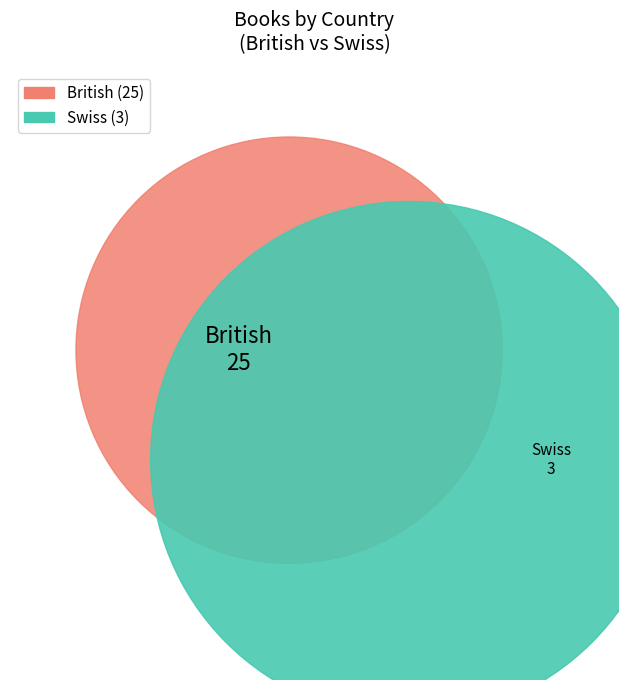

Which category has the smallest portion of the pie?

Swiss